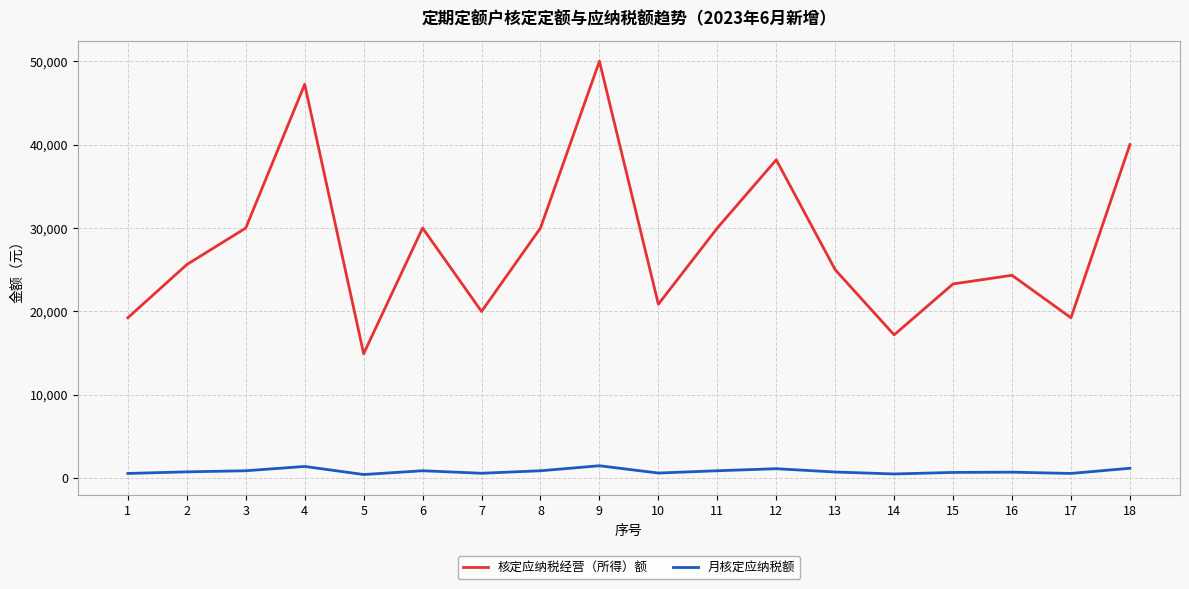

True or false: 月核定应纳税额 and 核定应纳税经营（所得）额 intersect in this chart.

False